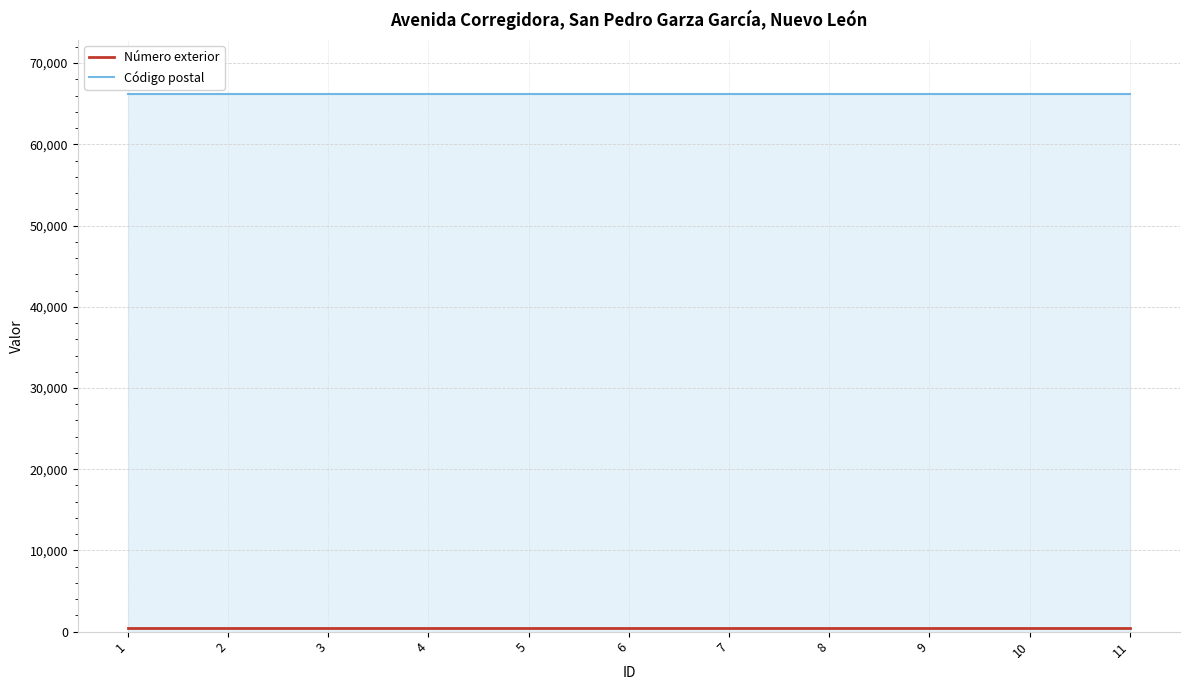

The value of Código postal at 7 is 66200. True or false?

True